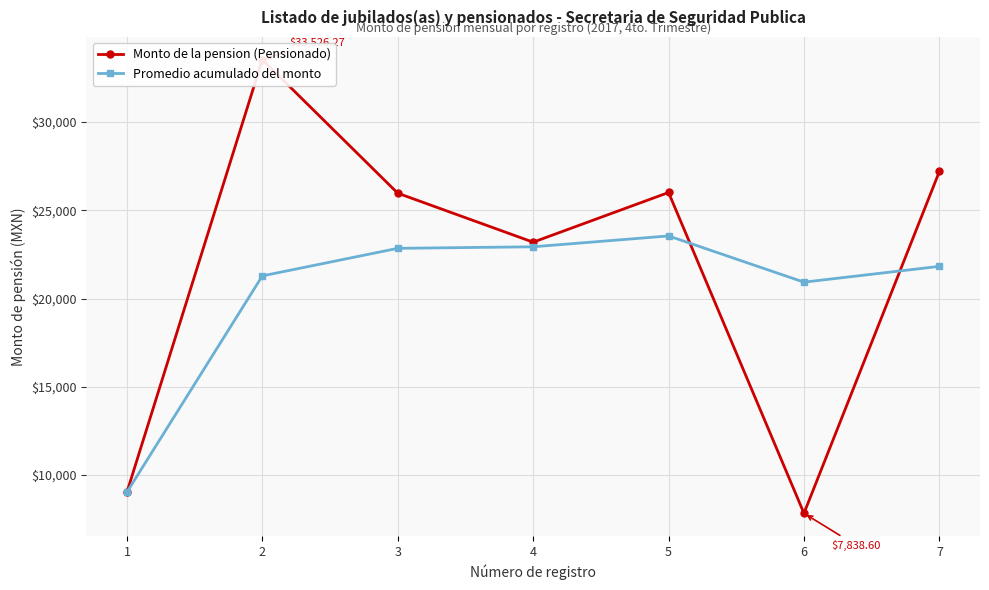

How many intersections are there between Promedio acumulado del monto and Monto de la pension (Pensionado)?

2